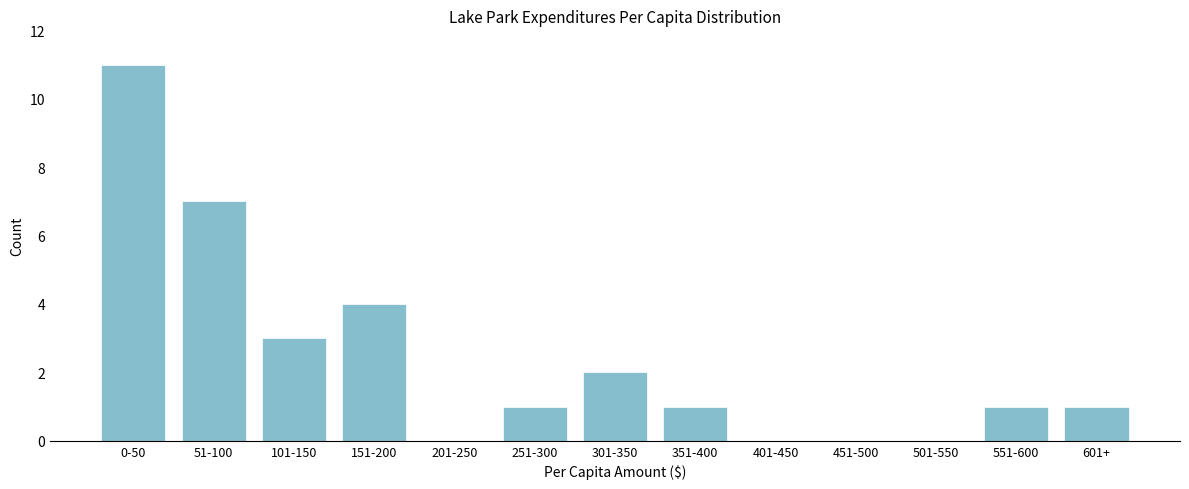

Reading right to left, extract all data points from this chart.

601+=1	551-600=1	501-550=0	451-500=0	401-450=0	351-400=1	301-350=2	251-300=1	201-250=0	151-200=4	101-150=3	51-100=7	0-50=11